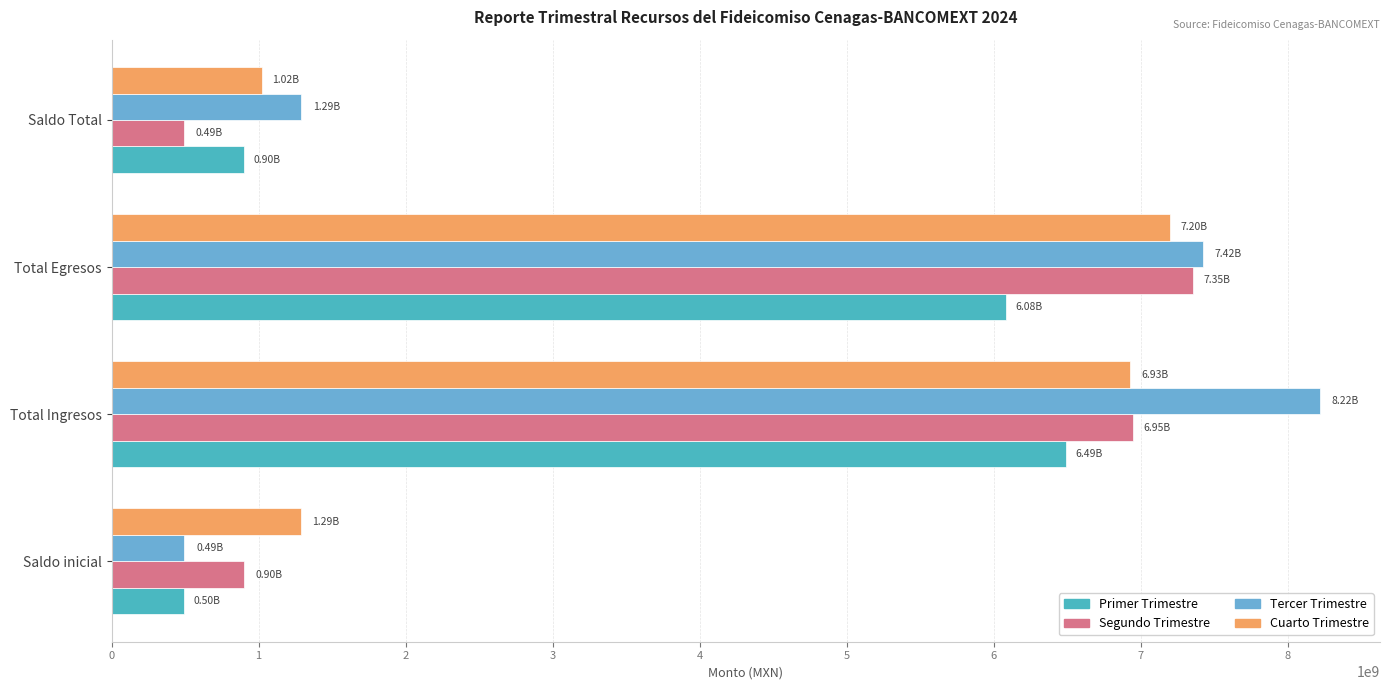

What is the minimum value for Segundo Trimestre?

494961411.0